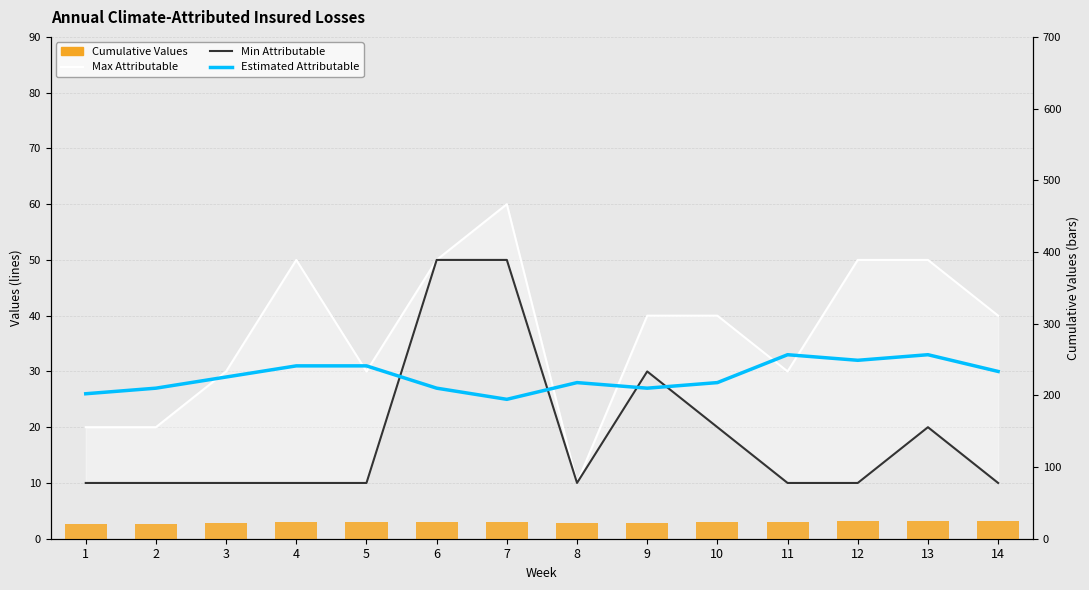

List the series in order of their peak value, lowest first.

Cumulative Values, Estimated Attributable, Min Attributable, Max Attributable